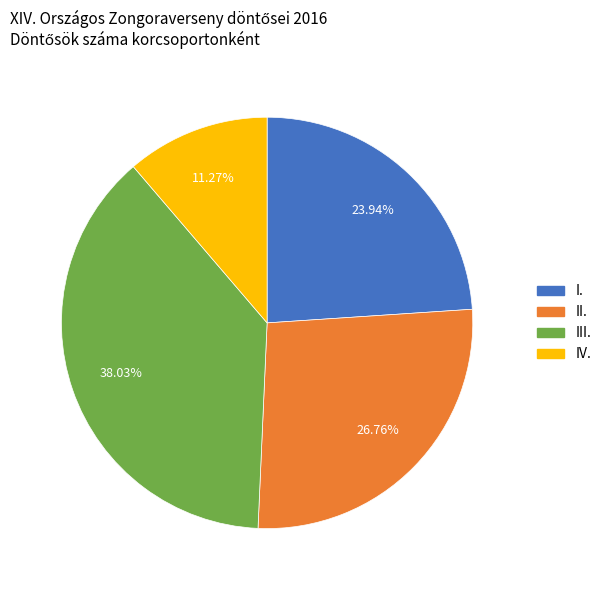

Rank the categories by value from highest to lowest.

III., II., I., IV.